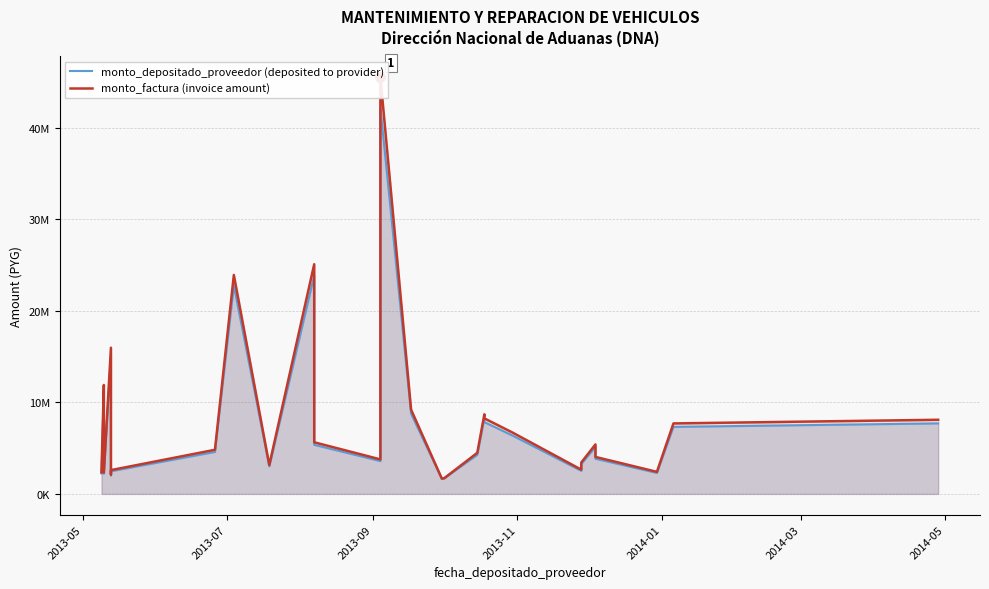

True or false: monto_depositado_proveedor (deposited to provider) and monto_factura (invoice amount) intersect in this chart.

False